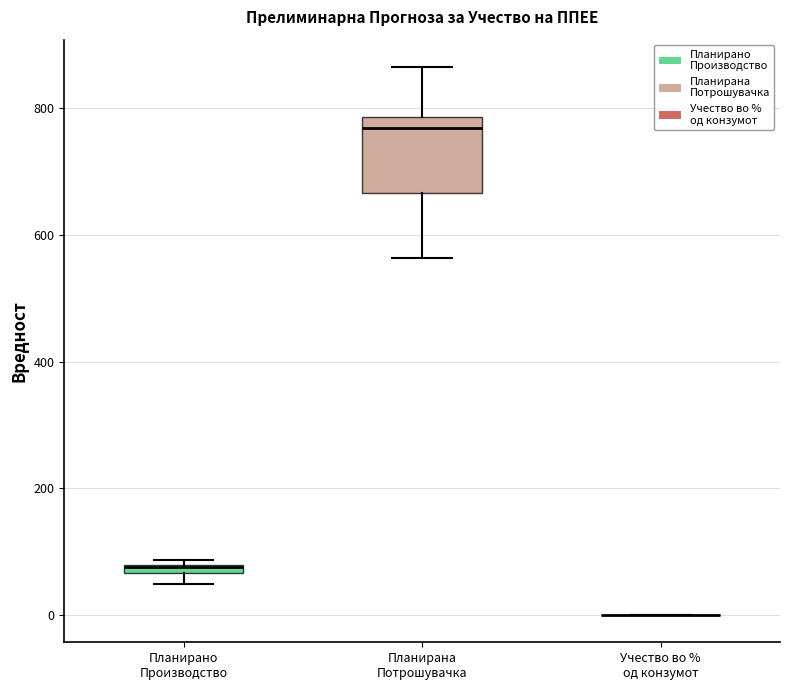

Comparing the boxes themselves (not the whiskers), which one is the tallest?

Планирана Потрошувачка